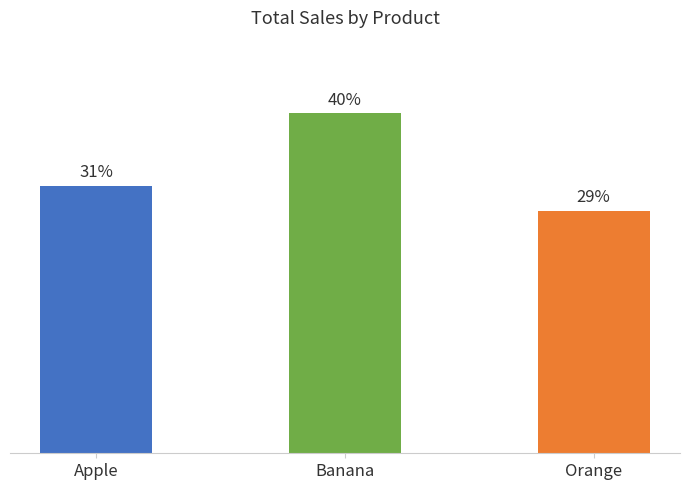

Does the chart contain any negative values?

No